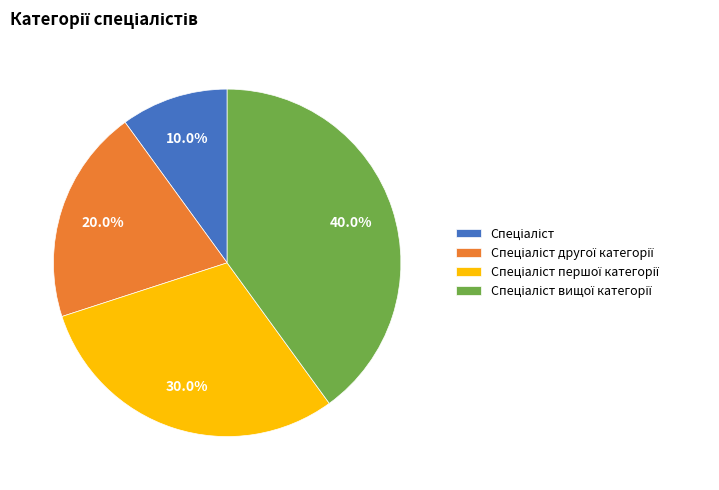

Does any single category account for the majority?

No